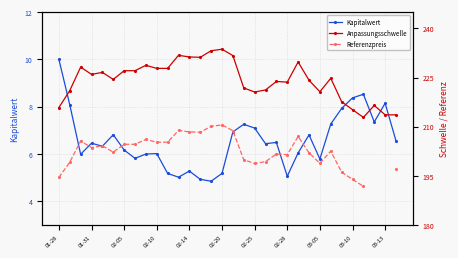

What are all the series names shown in the legend?

Kapitalwert, Anpassungsschwelle, Referenzpreis